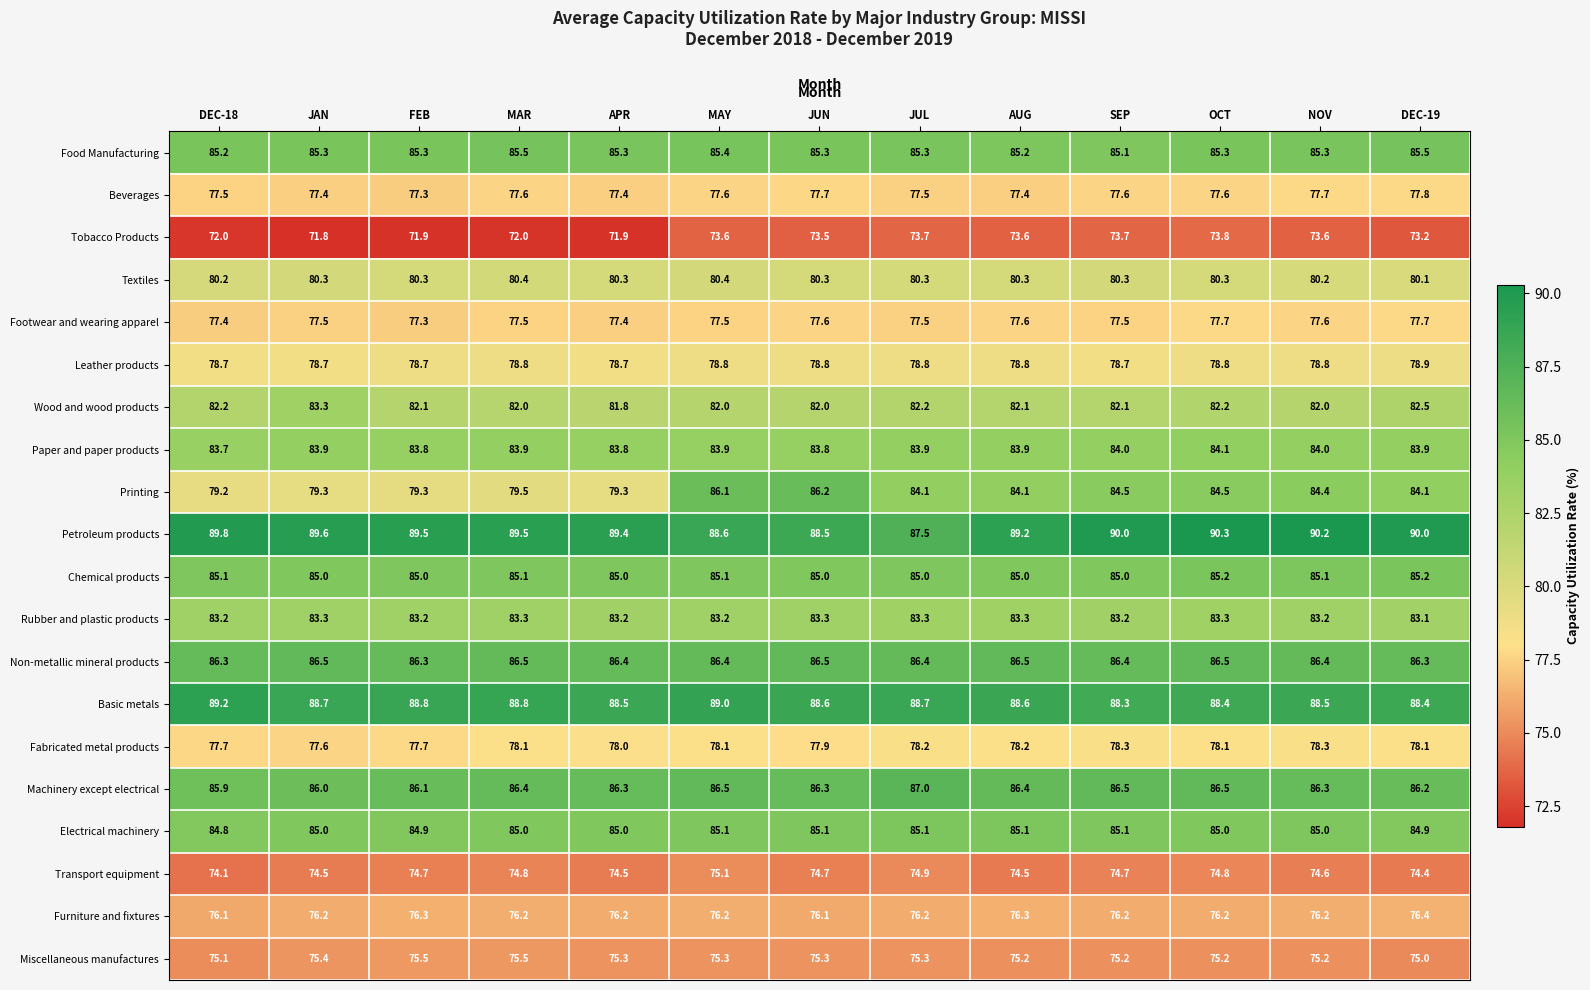

Which series changed the most between MAY and OCT?

Petroleum products